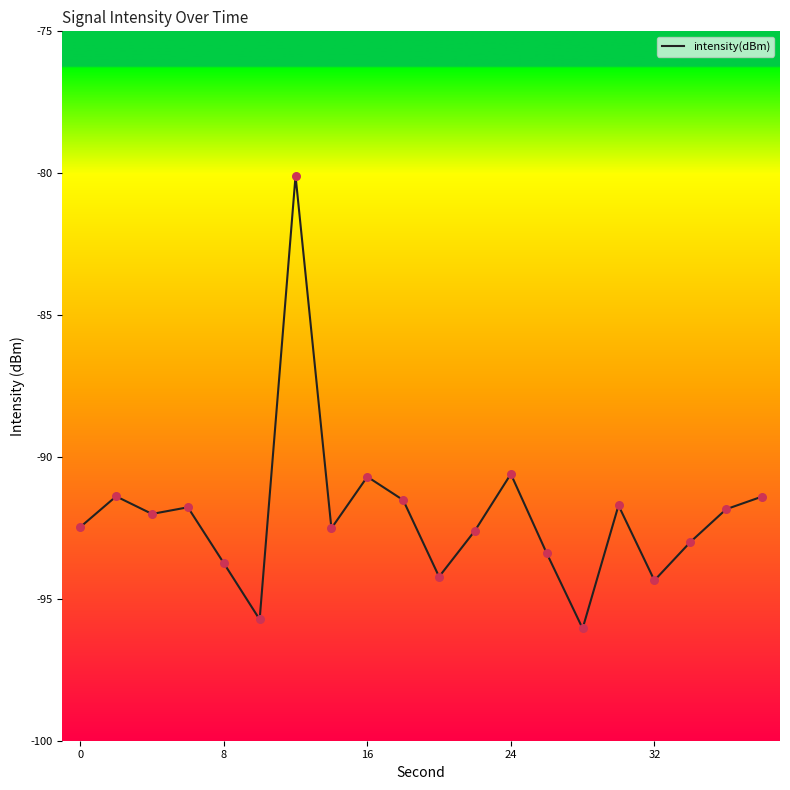

What is the difference between the maximum and minimum values?

16.0